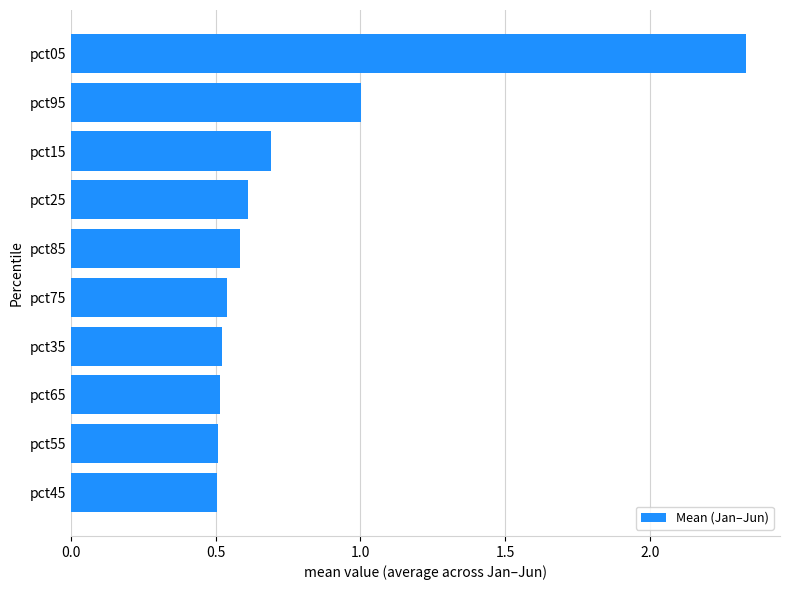

Is it true that the value at pct35 is 0.7?

False